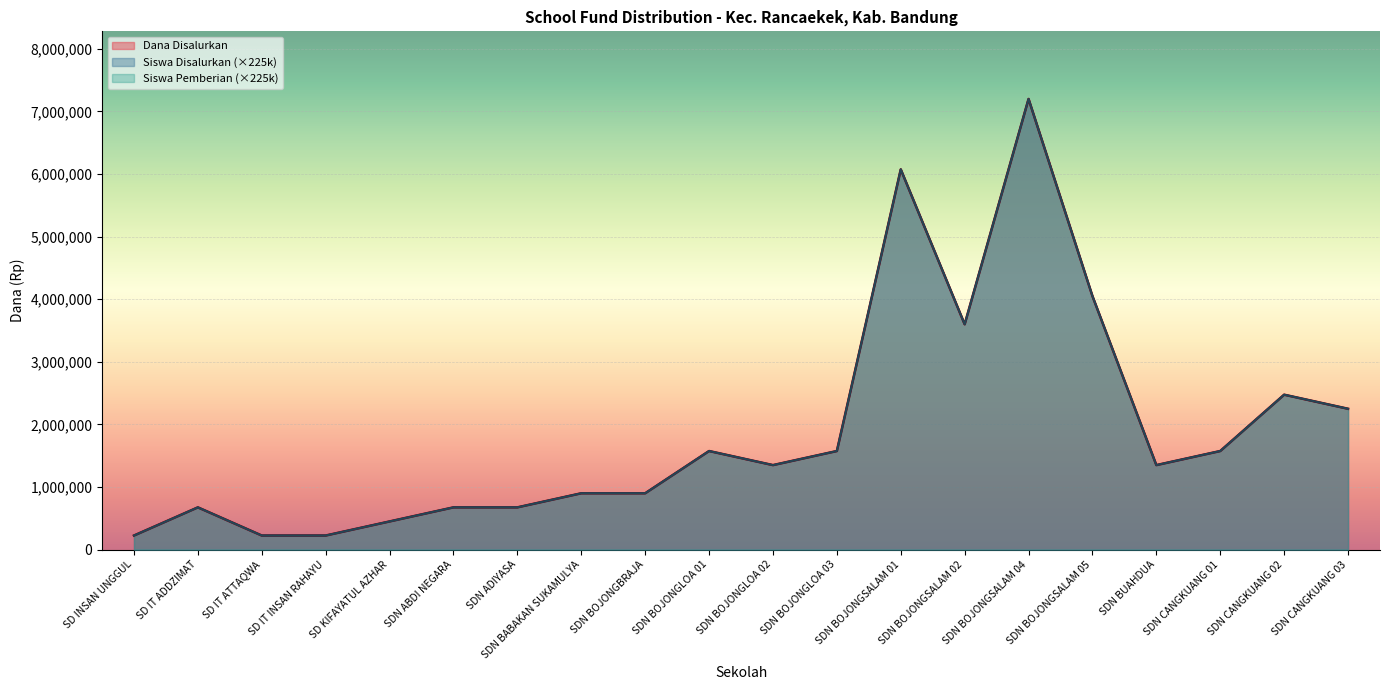

What is the maximum value shown in the chart?

7200000